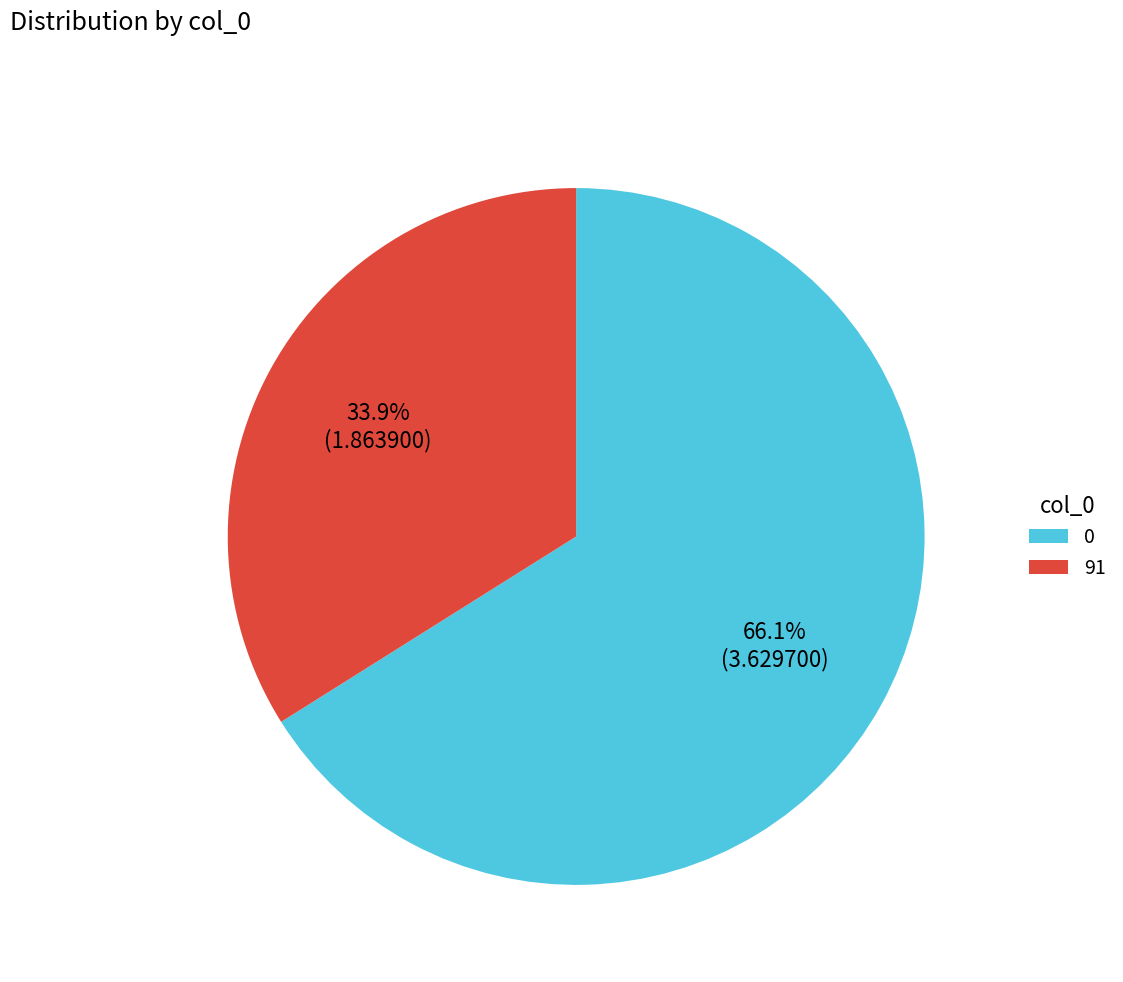

Is it true that 0 is 66% of the pie?

True